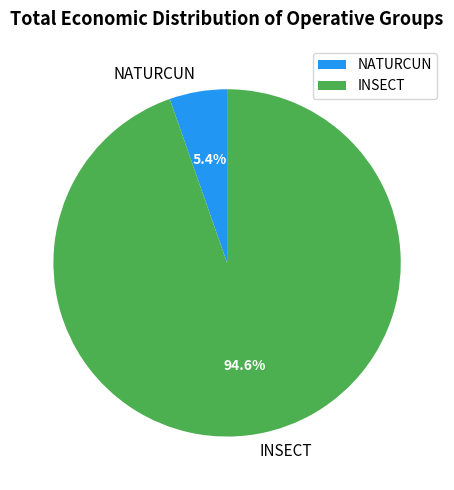

To the nearest percent, what is the average slice percentage?

50%